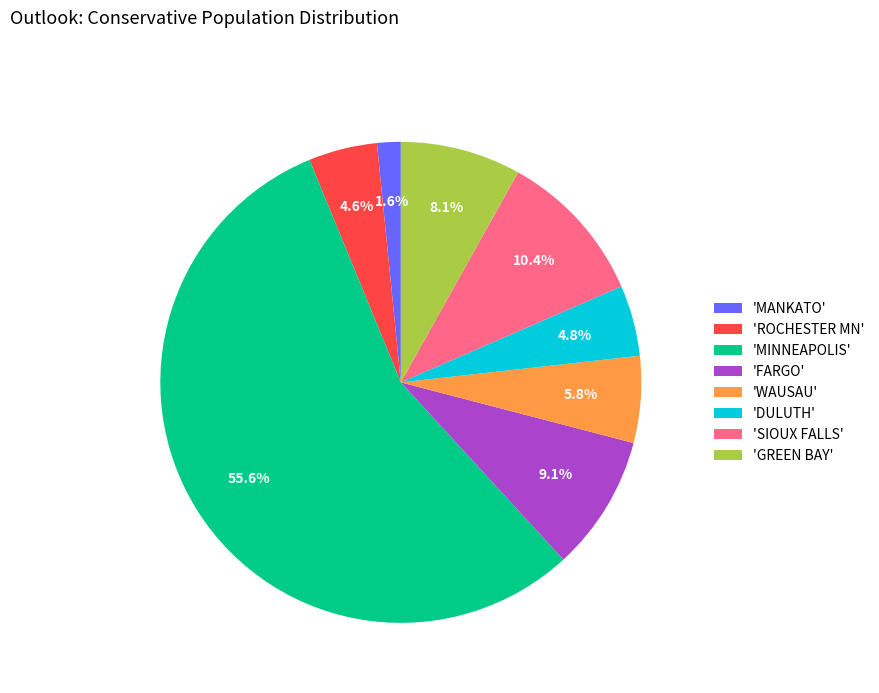

Between 'MANKATO' and 'WAUSAU', which is larger?

'WAUSAU'